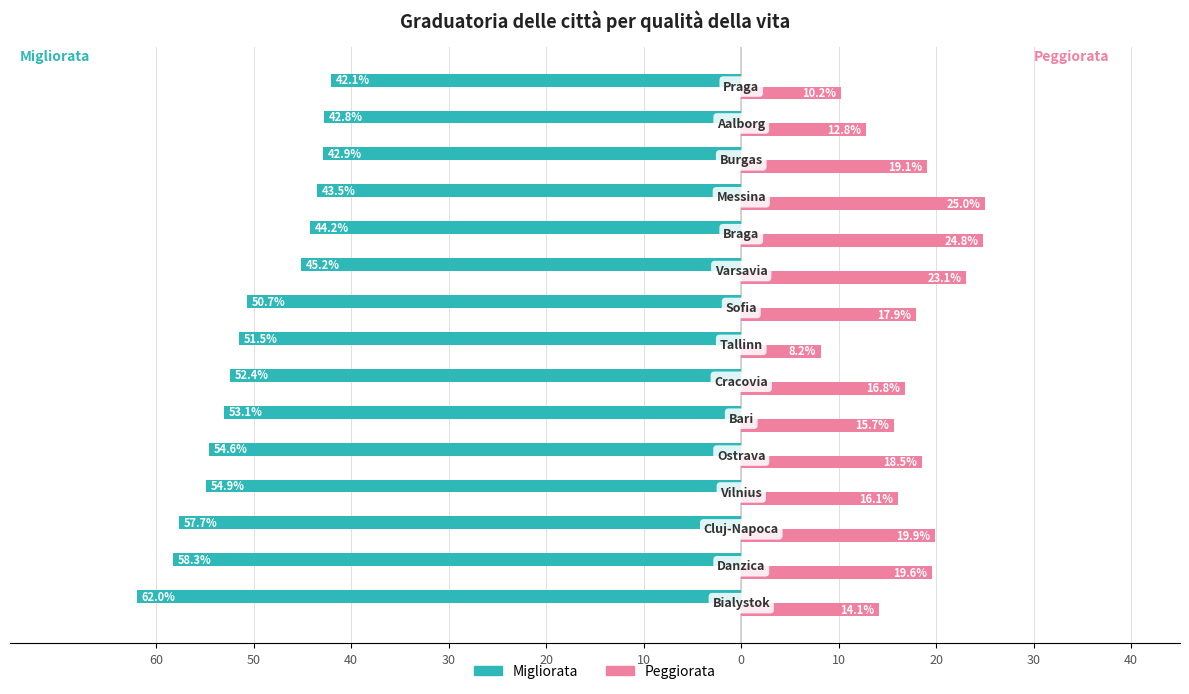

What are all the series names shown in the legend?

Migliorata, Peggiorata